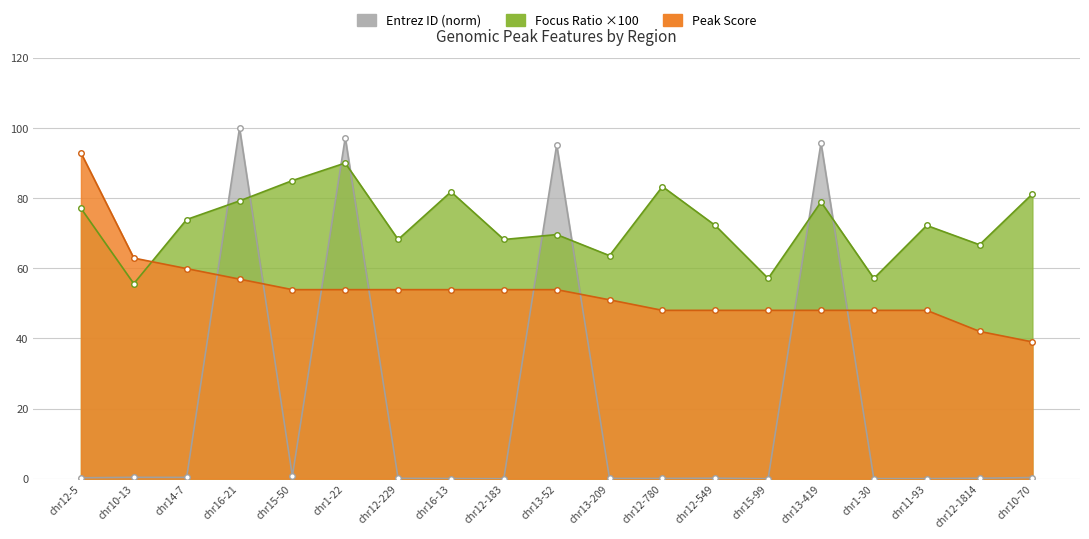

What is the difference between the second highest and minimum values in the Focus Ratio/Region Size series?

29.4